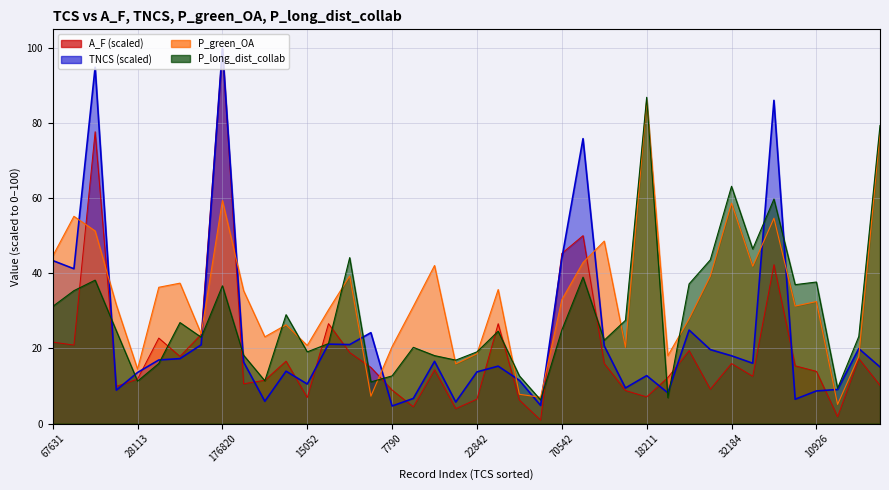

At which category is the sum across all series the highest?

176820